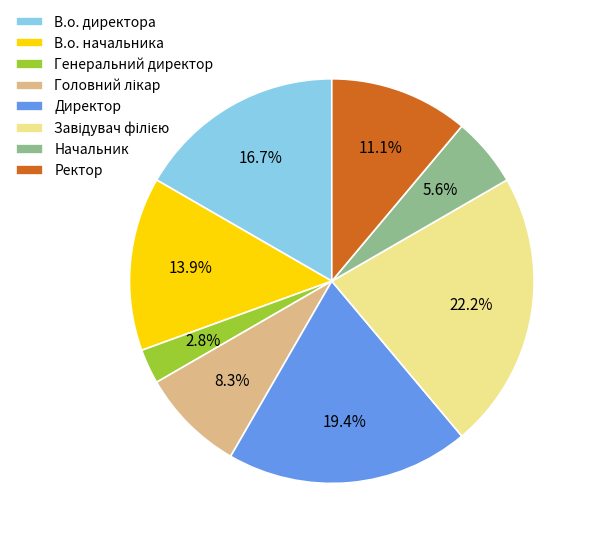

Which category has the smallest portion of the pie?

Генеральний директор